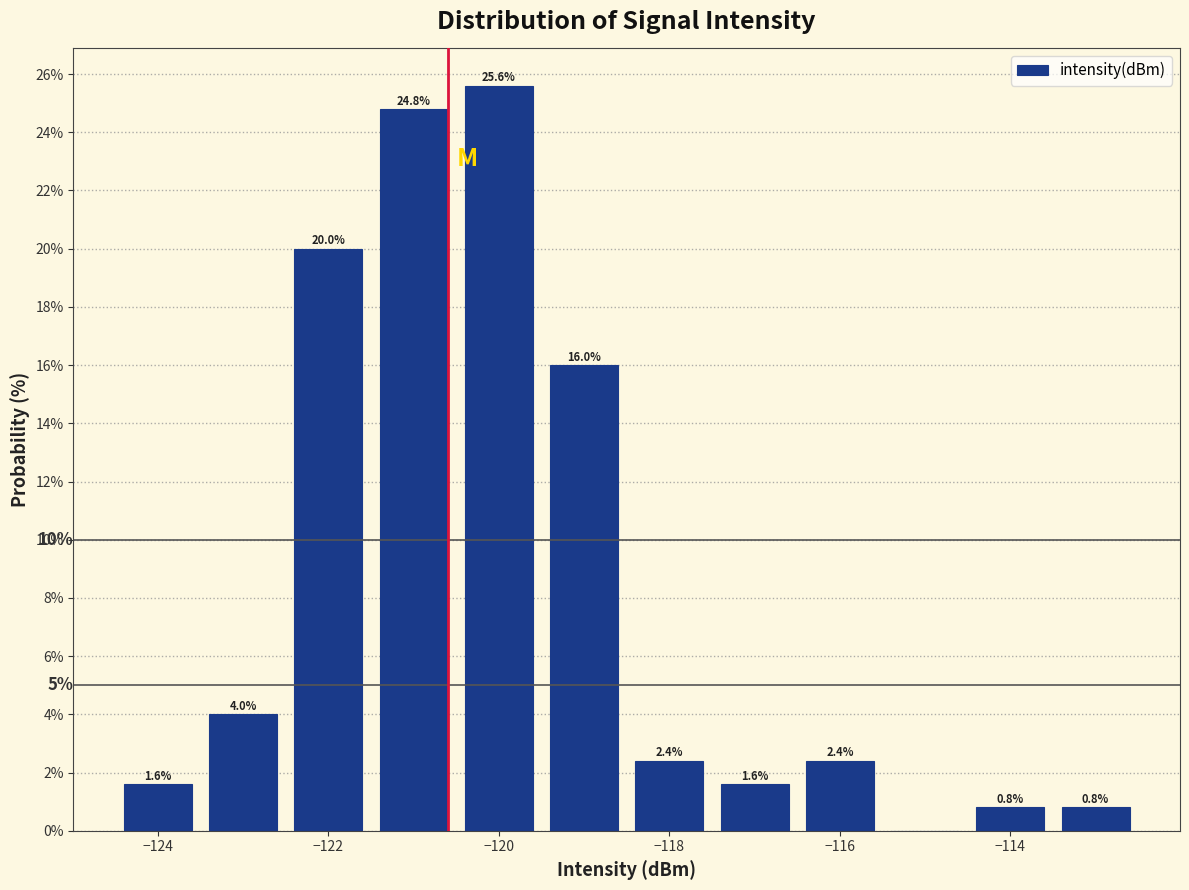

Which range on the x-axis has the tallest bar?

-120.5 to -119.5